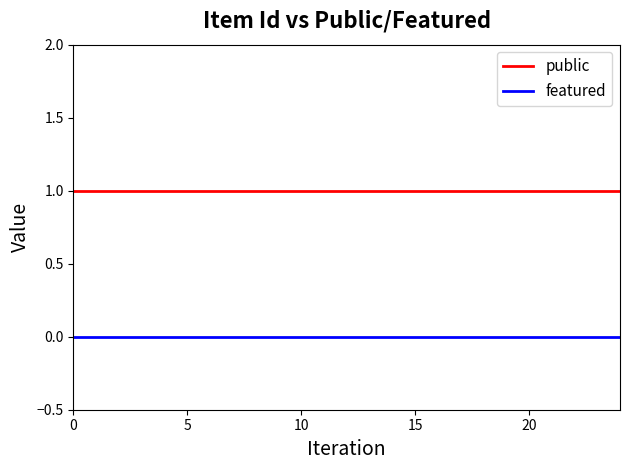

Rank the series by their average value, from lowest to highest.

featured, public